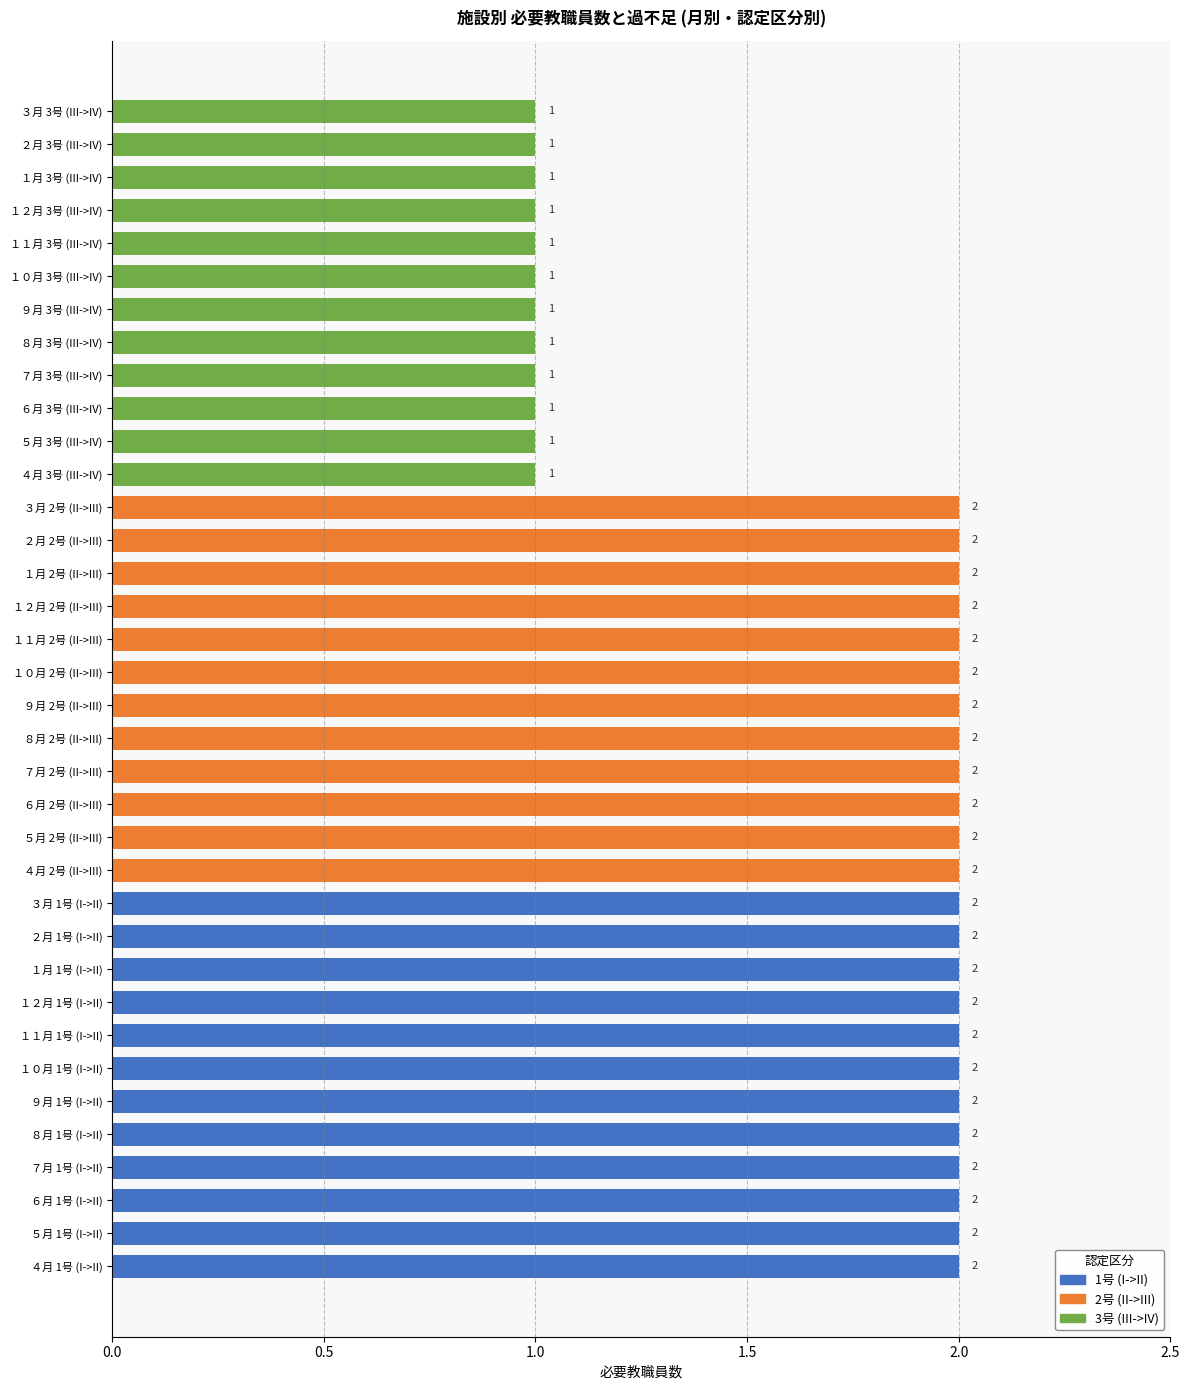

The chart shows a value of 0 at ３月 1号 (I->II). True or false?

False